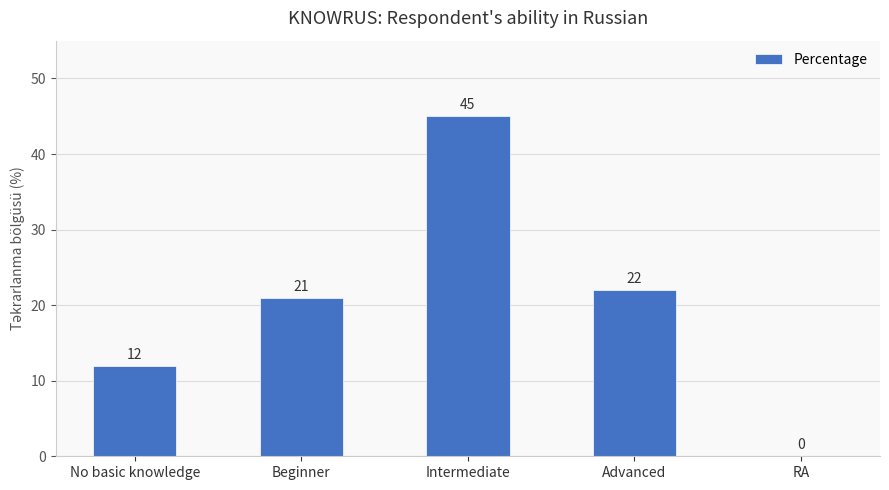

Is it true that the value at RA is 0?

True